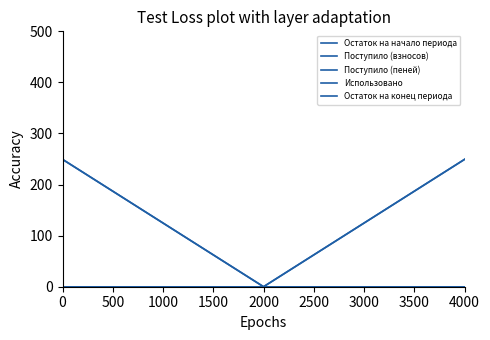

What is the difference between the highest and lowest values at 0?

249.3